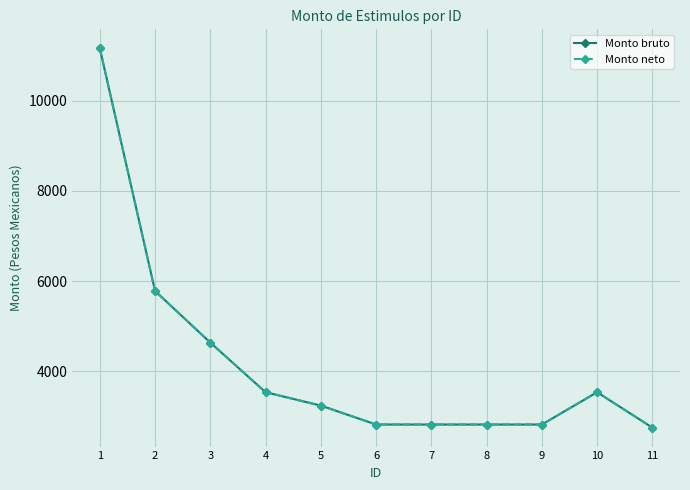

What is the value of the Monto neto point at the 7th from the left?

2820.0